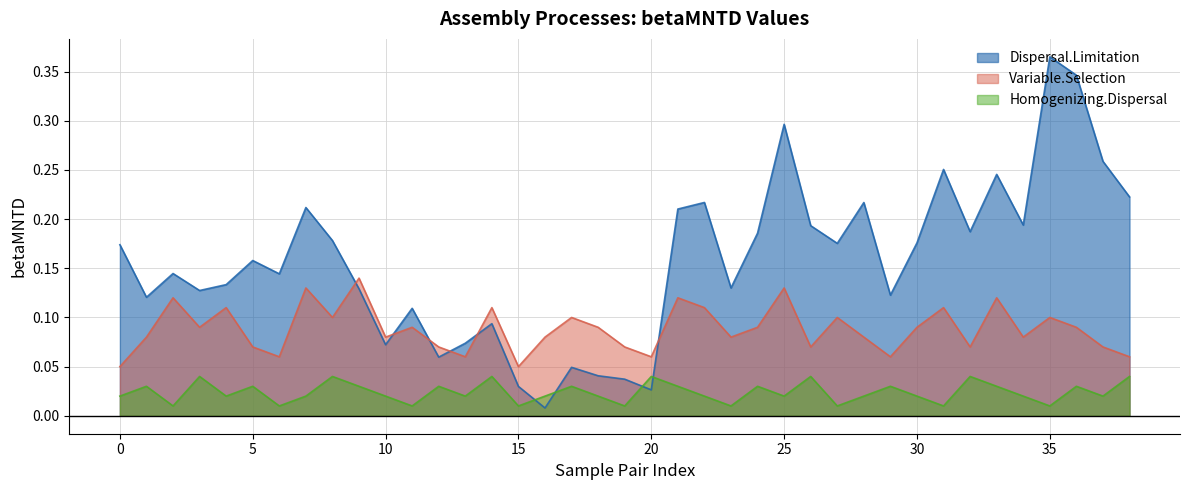

How many intersections are there between Dispersal.Limitation and Homogenizing.Dispersal?

4